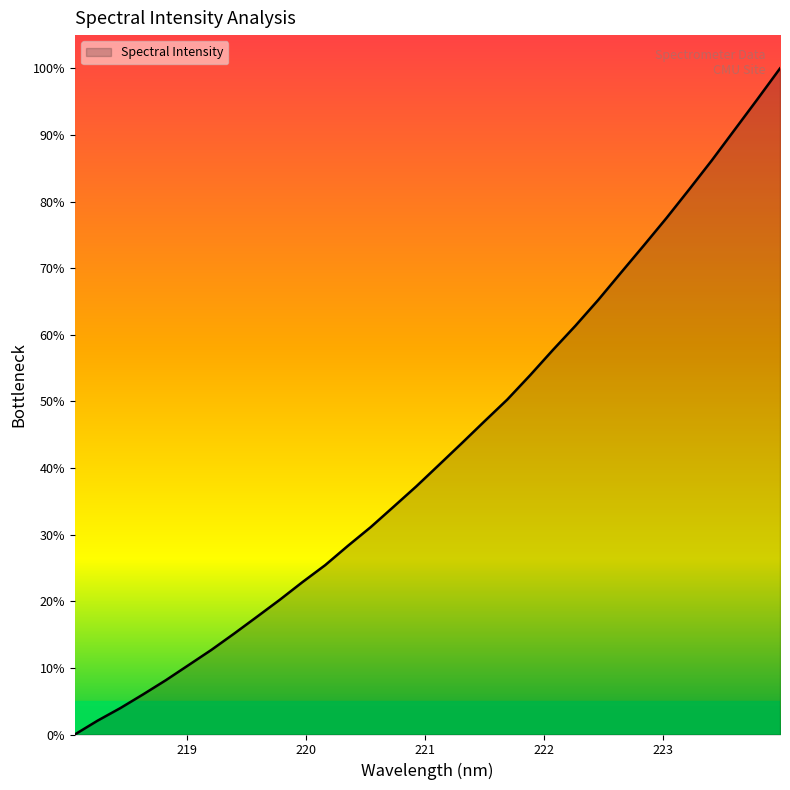

What is the difference between the maximum and minimum values?

100.0